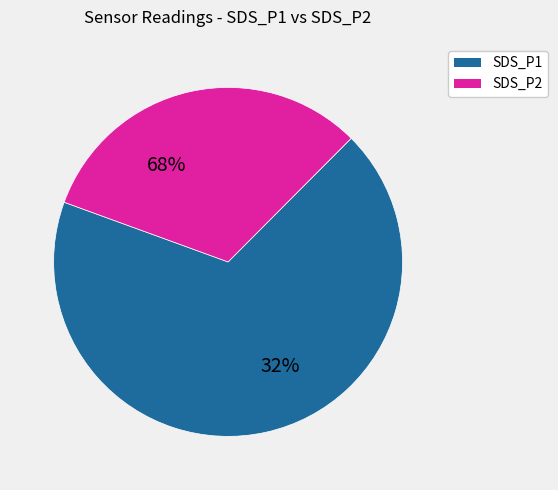

Is it true that 24 is 12% of the pie?

False